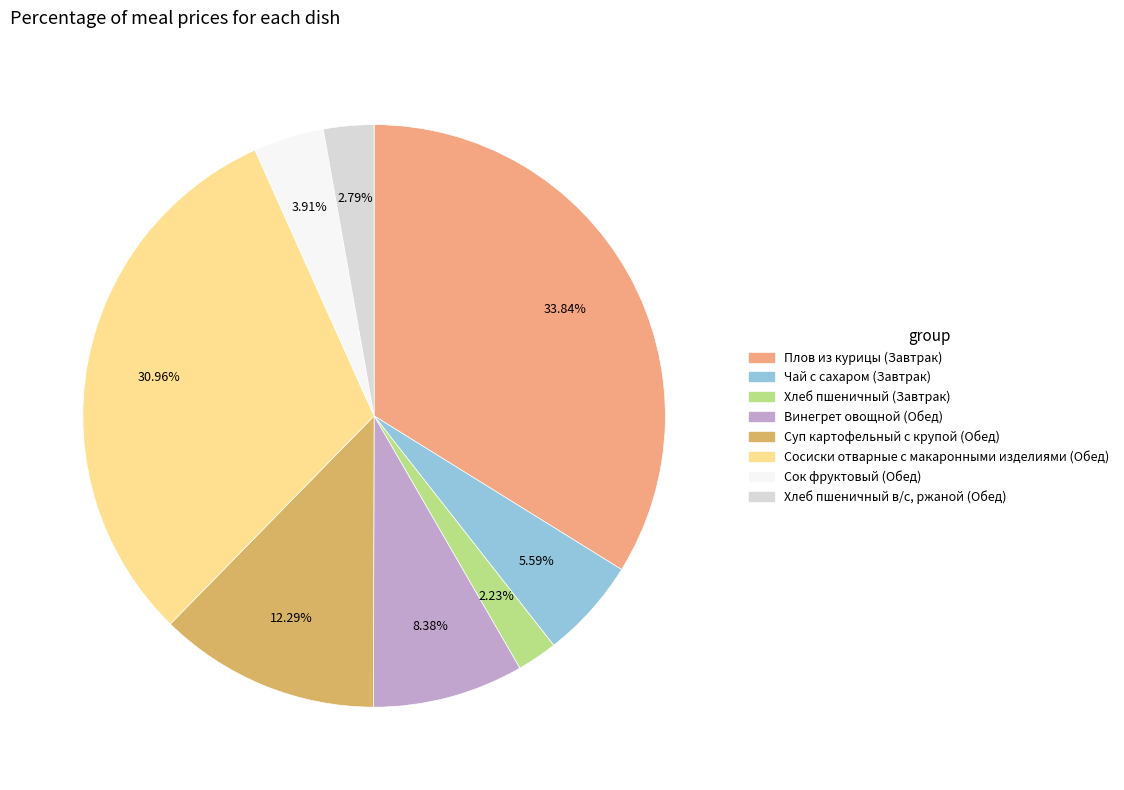

To the nearest percent, what is the average slice percentage?

12%